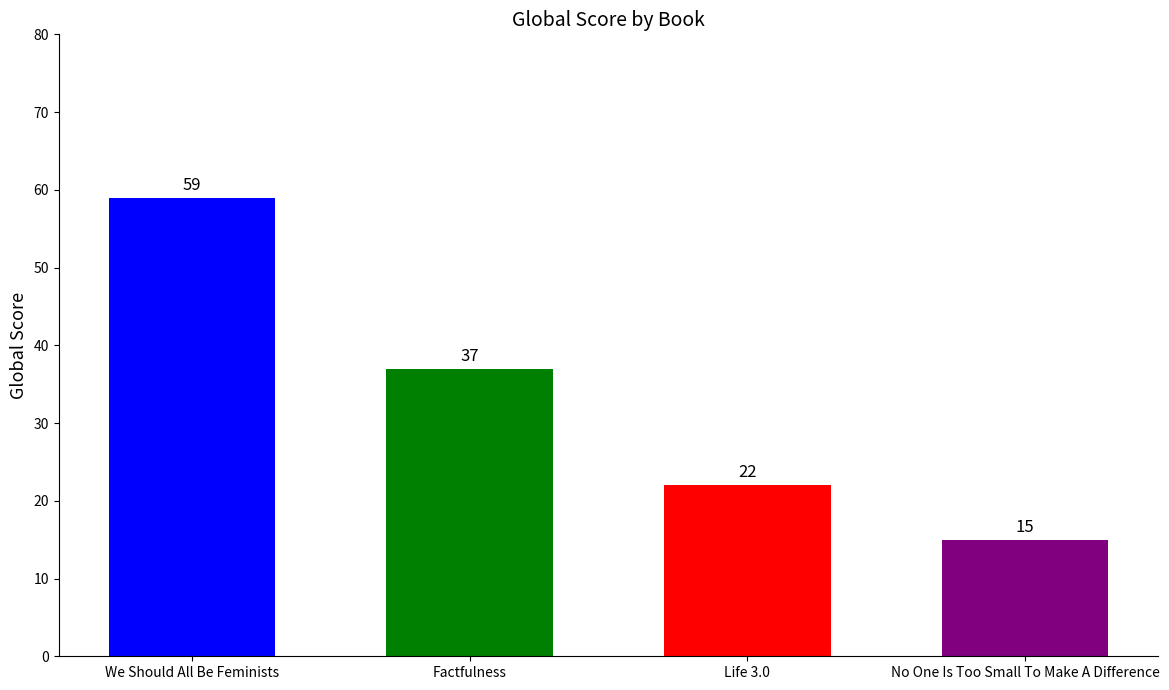

Which category has the lowest value across all series?

No One Is Too Small To Make A Difference